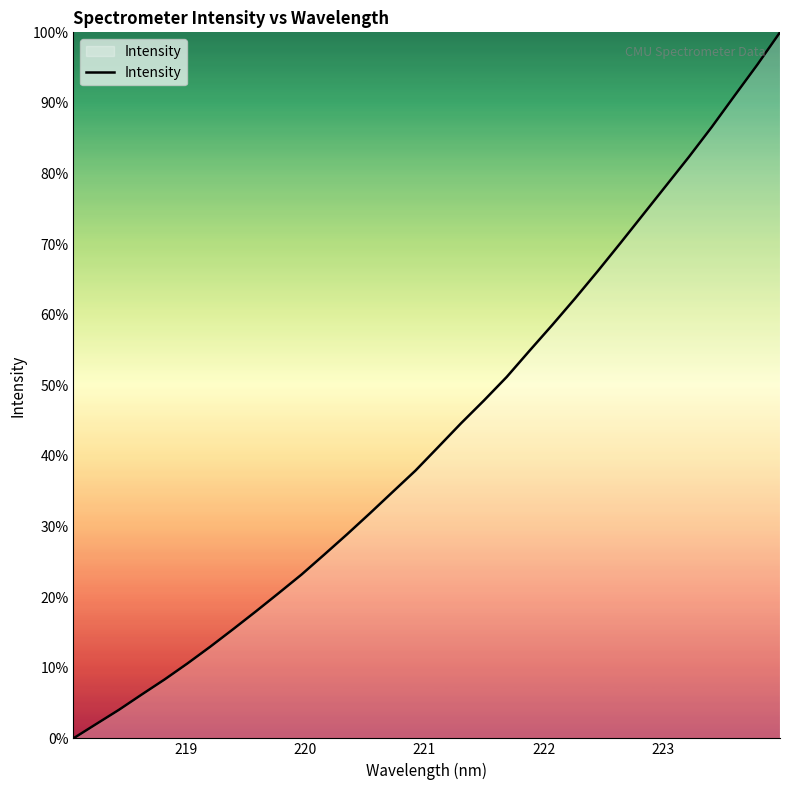

How many categories are shown in the chart?

32